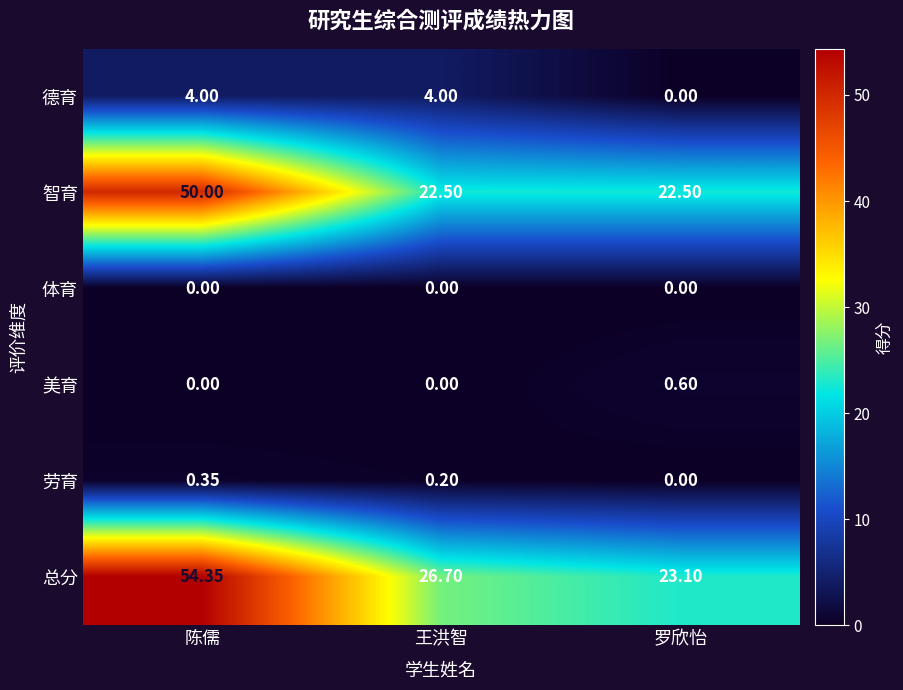

At how many categories does at least one series exceed 14?

3